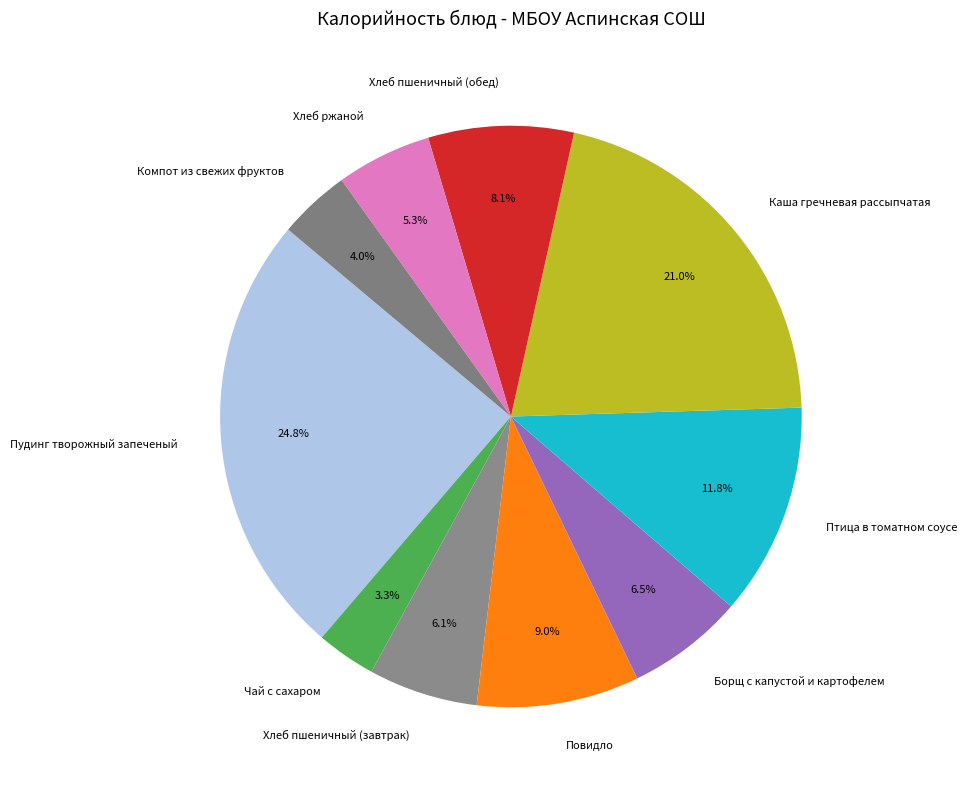

Which has a higher value, Каша гречневая рассыпчатая or Хлеб ржаной?

Каша гречневая рассыпчатая